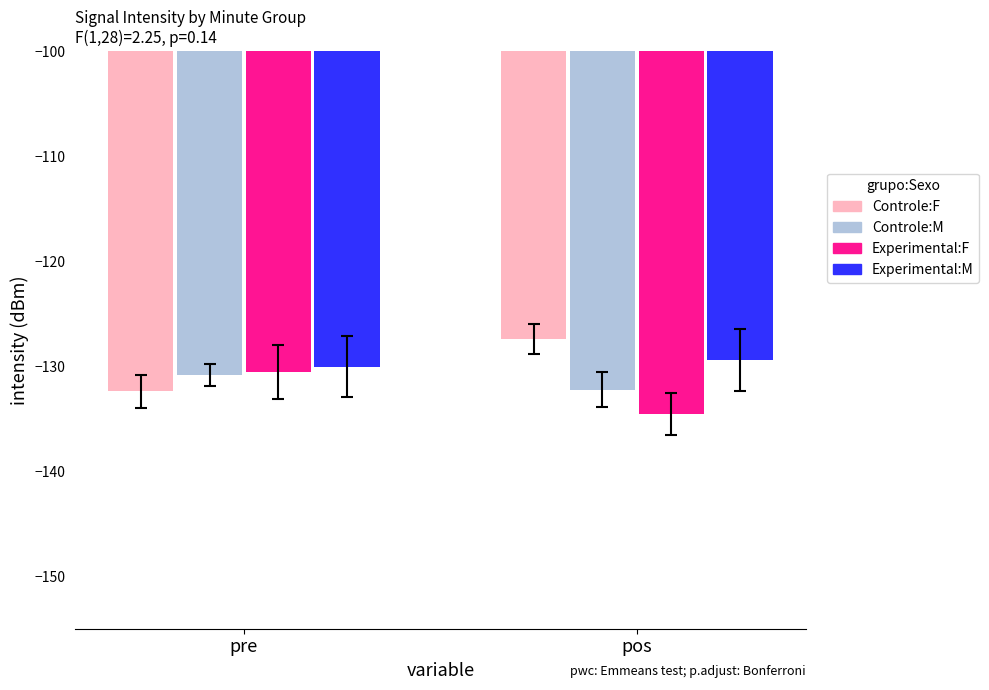

What is the difference between the highest and lowest values at pos?

7.1